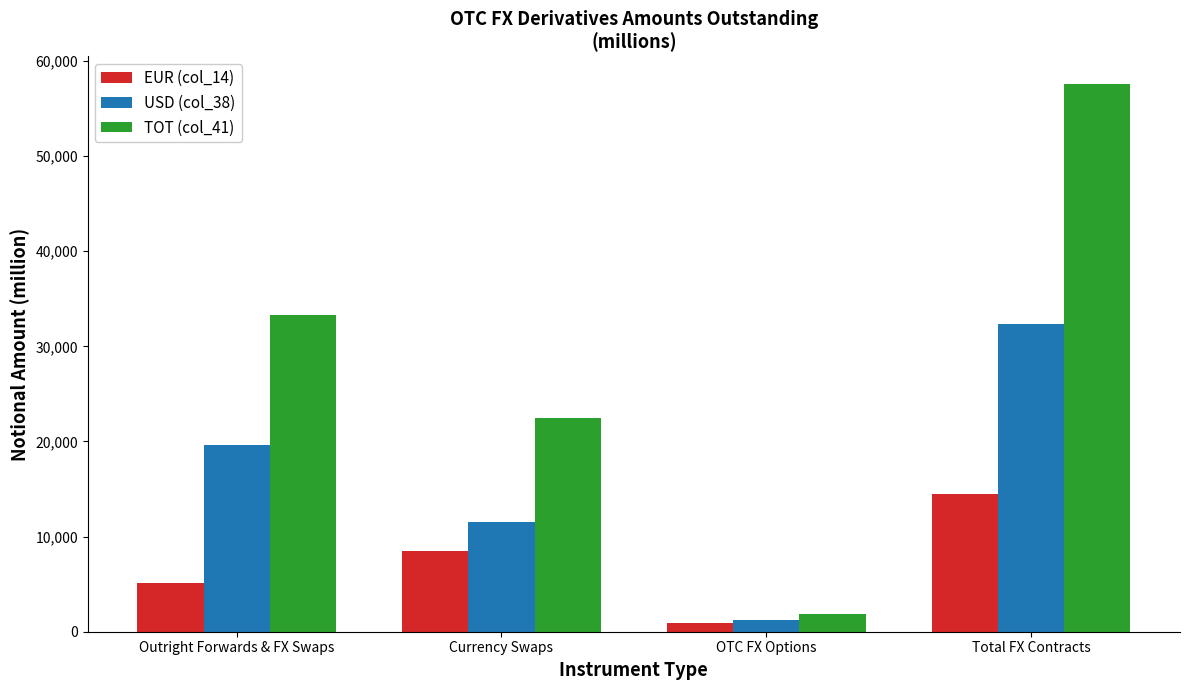

Is it true that TOT (col_41) equals 57598.6 at Total FX Contracts?

True